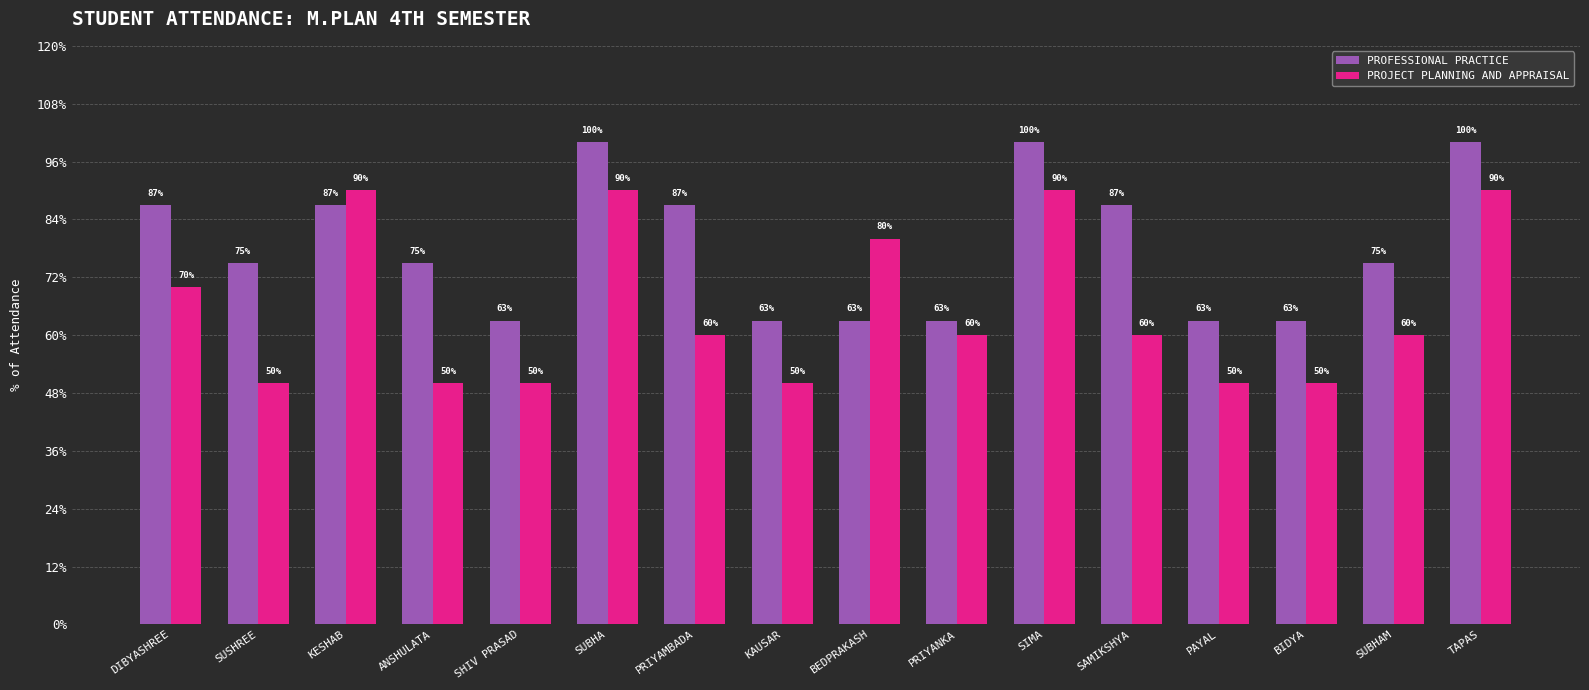

Is it true that PROFESSIONAL PRACTICE equals 28 at PAYAL?

False